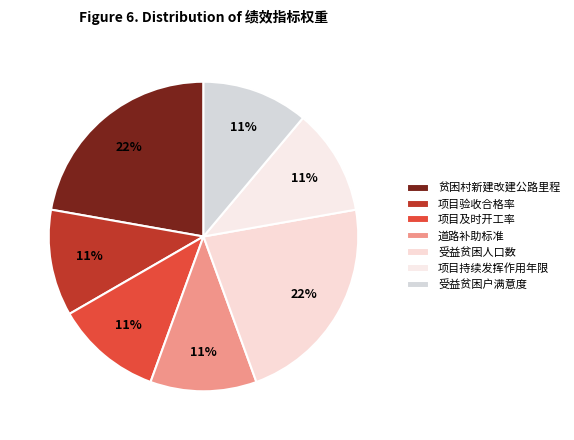

Do 项目持续发挥作用年限 and 受益贫困人口数 together represent more than half of the pie?

No